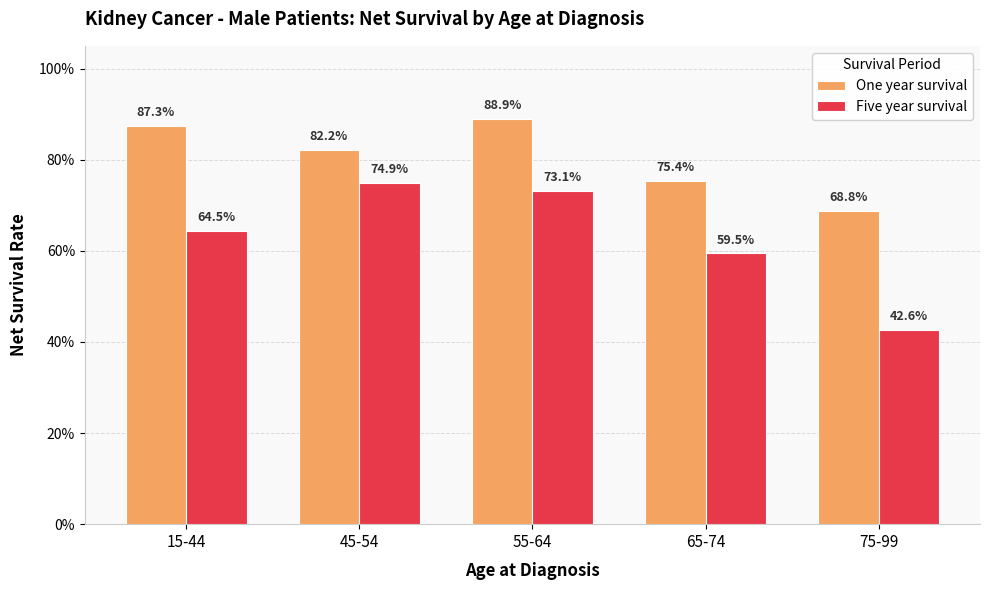

Which label corresponds to the largest value in the chart?

55-64